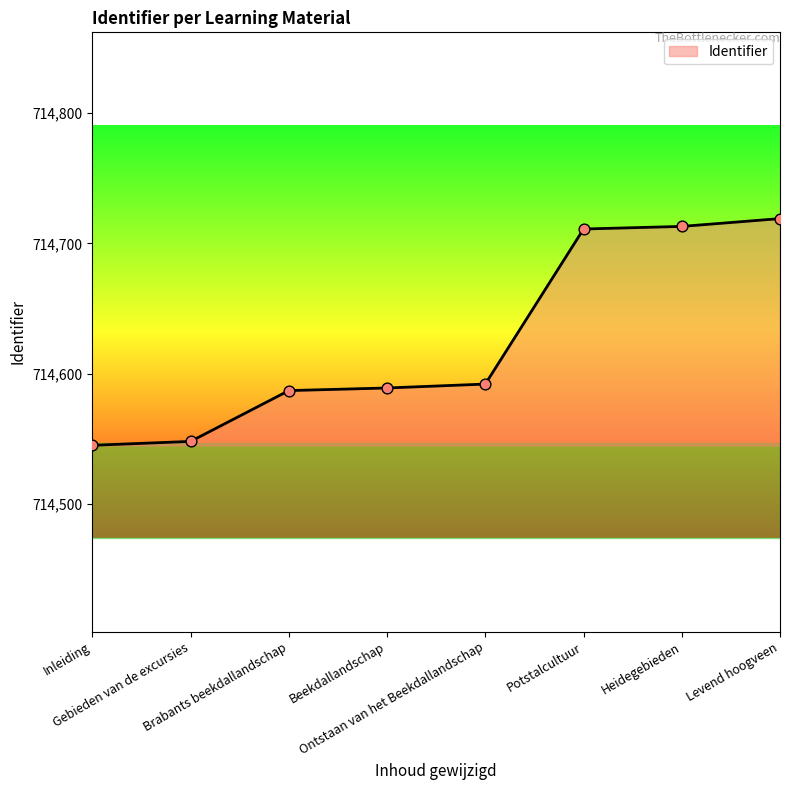

What is the ratio of the value at Heidegebieden to the value at Brabants beekdallandschap?

1.0